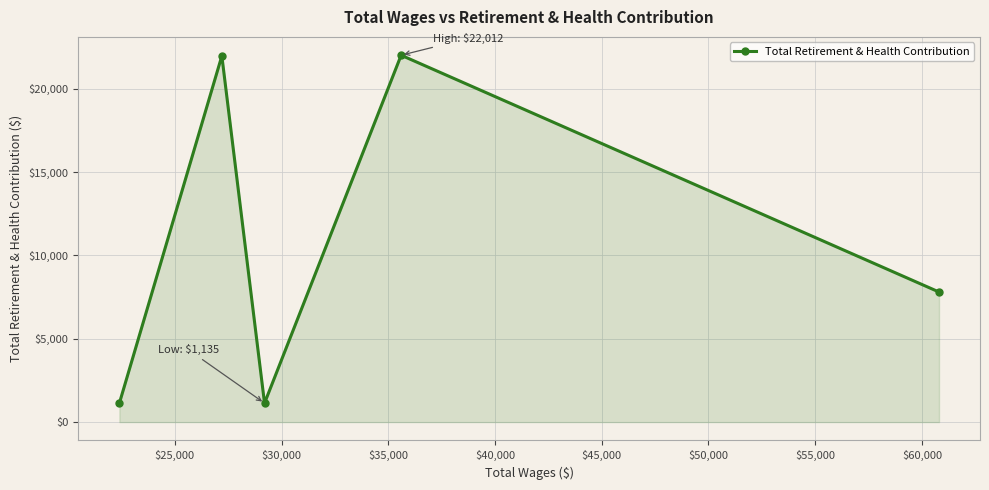

What is the average value?

10811